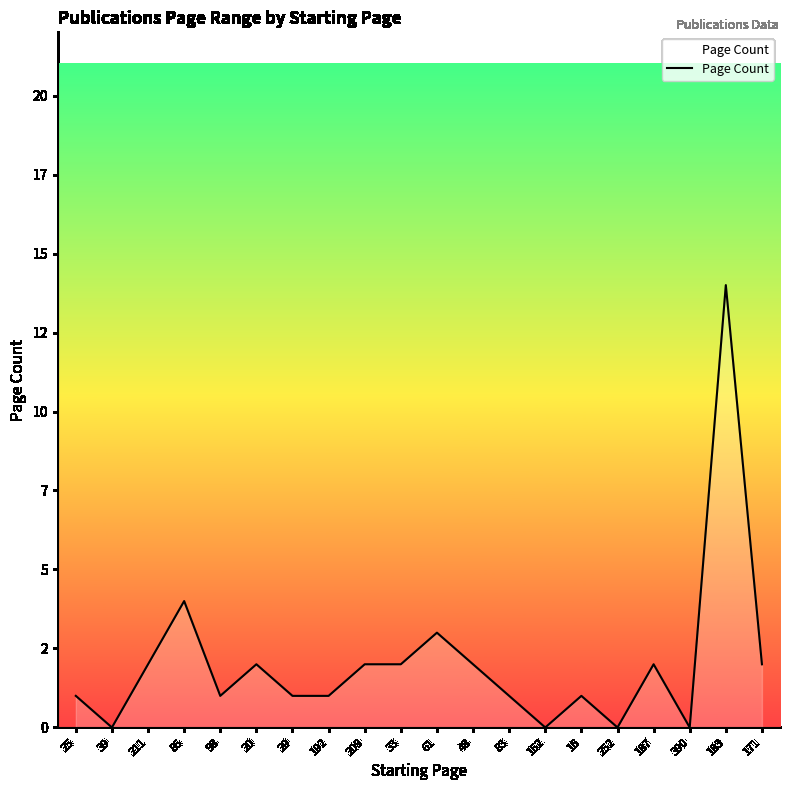

At which label is the value closest to 7?

85